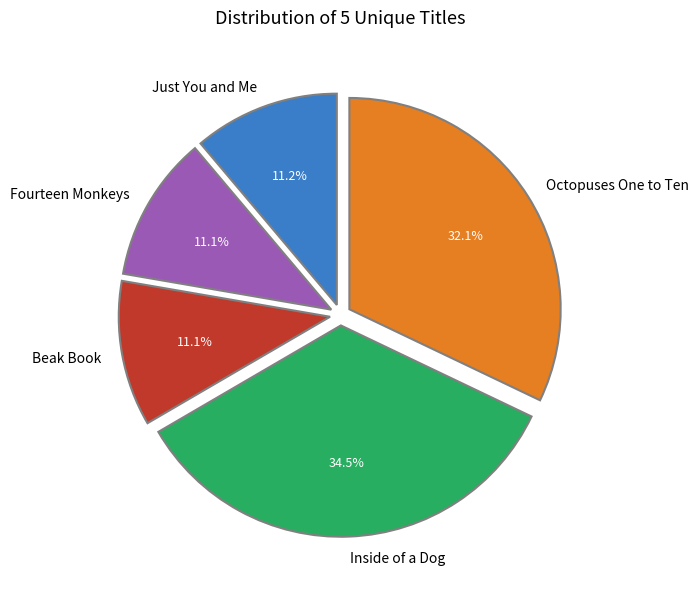

Does Beak Book account for over 50% of the chart?

No